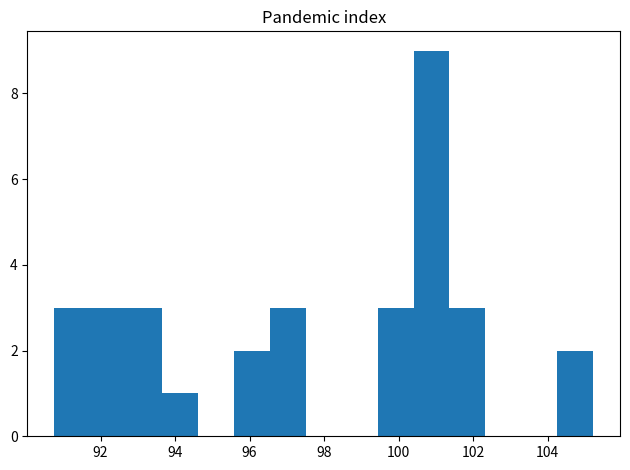

Over which range of the x-axis is the bar tallest?

100.4 to 101.4